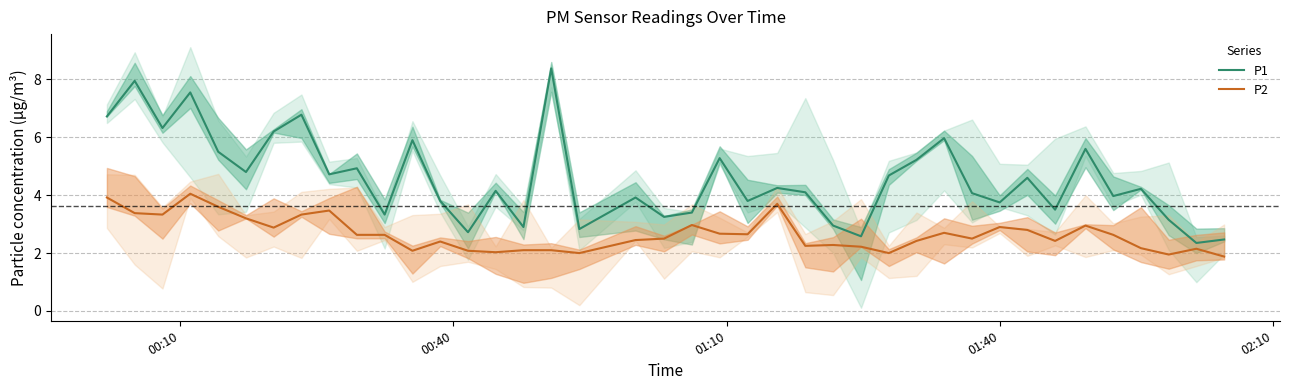

True or false: P1 and P2 cross at least once.

False